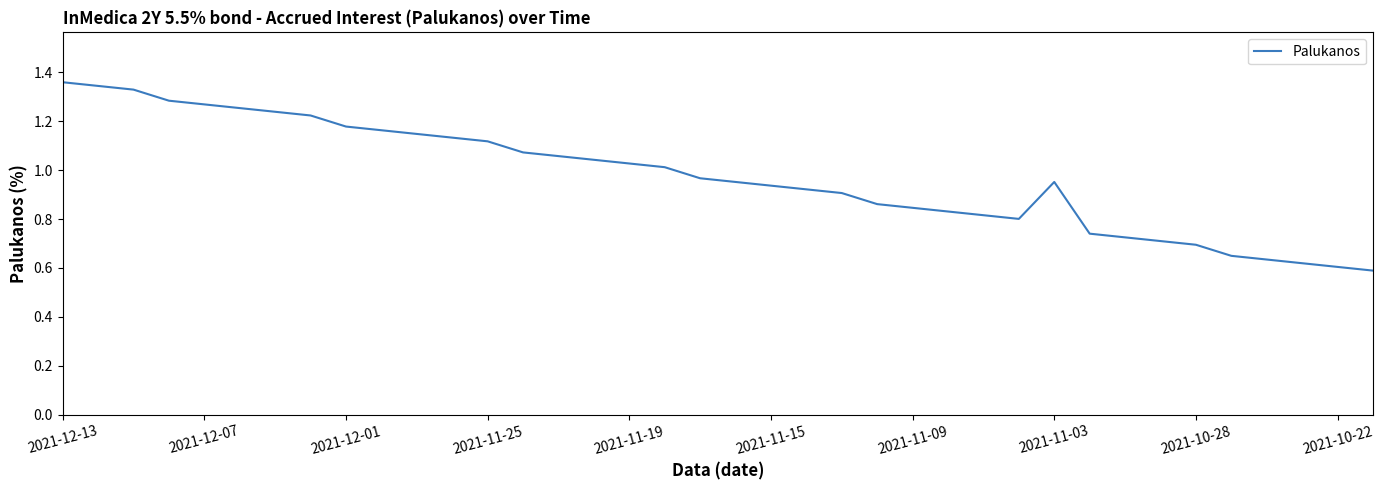

True or false: the data shows 0.8 at 2021-12-07.

False